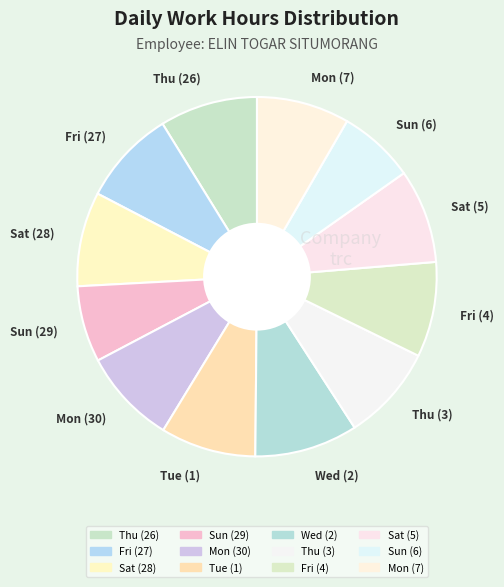

How many slices are in this pie chart?

12